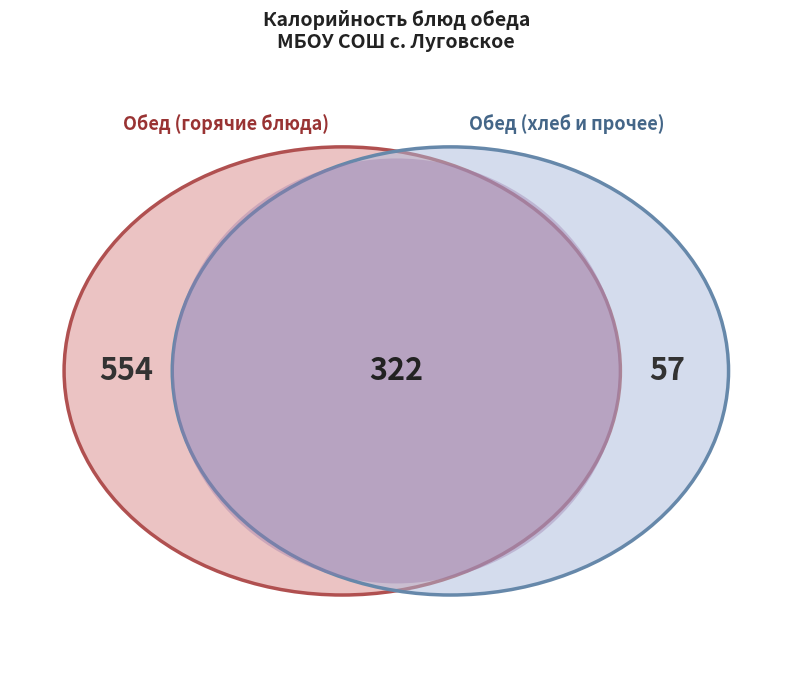

Is there a majority slice in this chart?

No